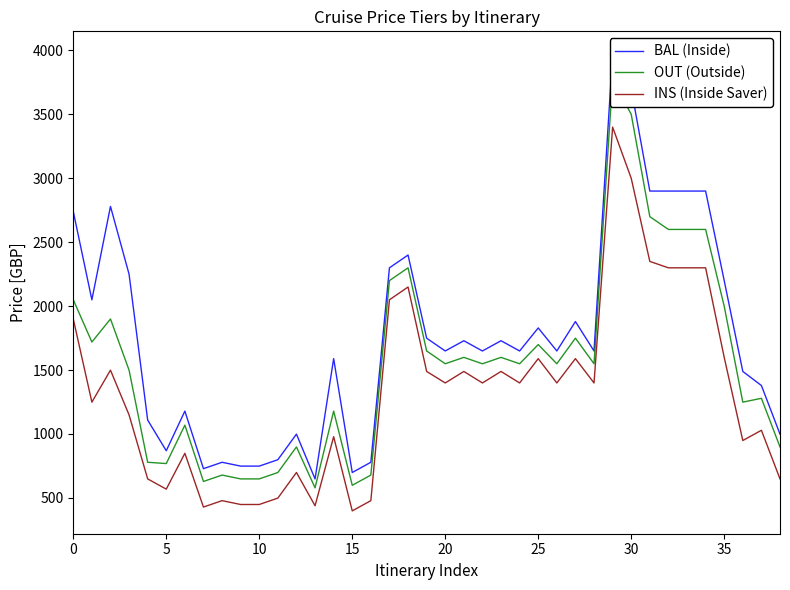

What is the label of the 13th point from the left?

12